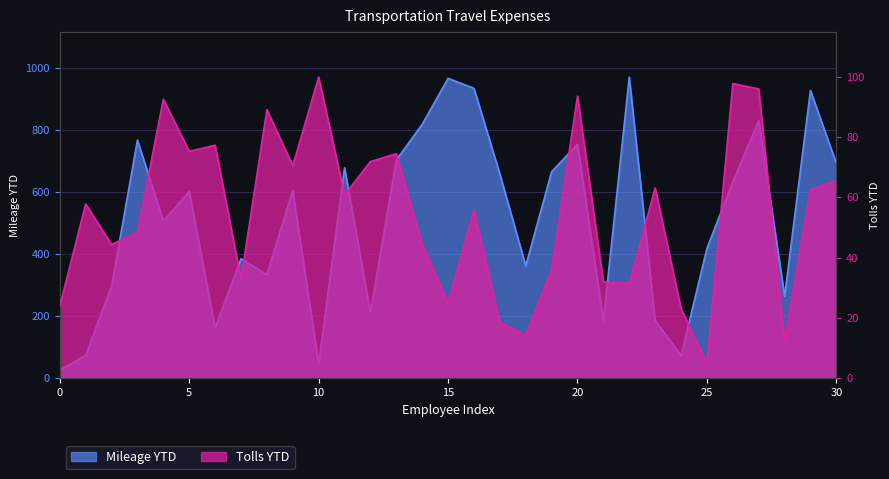

What is the sum of all Mileage YTD values?

15738.0